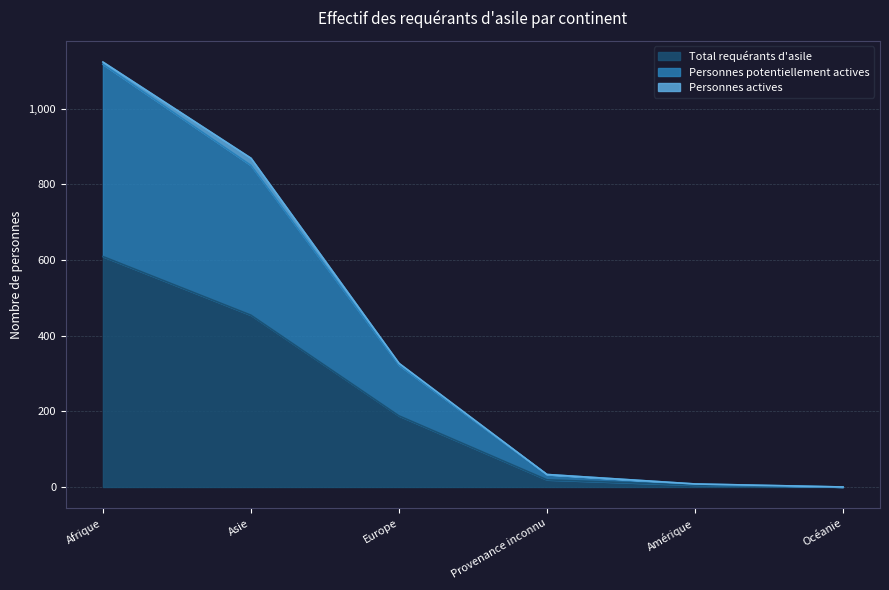

Is the value of Total requérants d'asile at Océanie greater than the value of Personnes potentiellement actives at Europe?

No